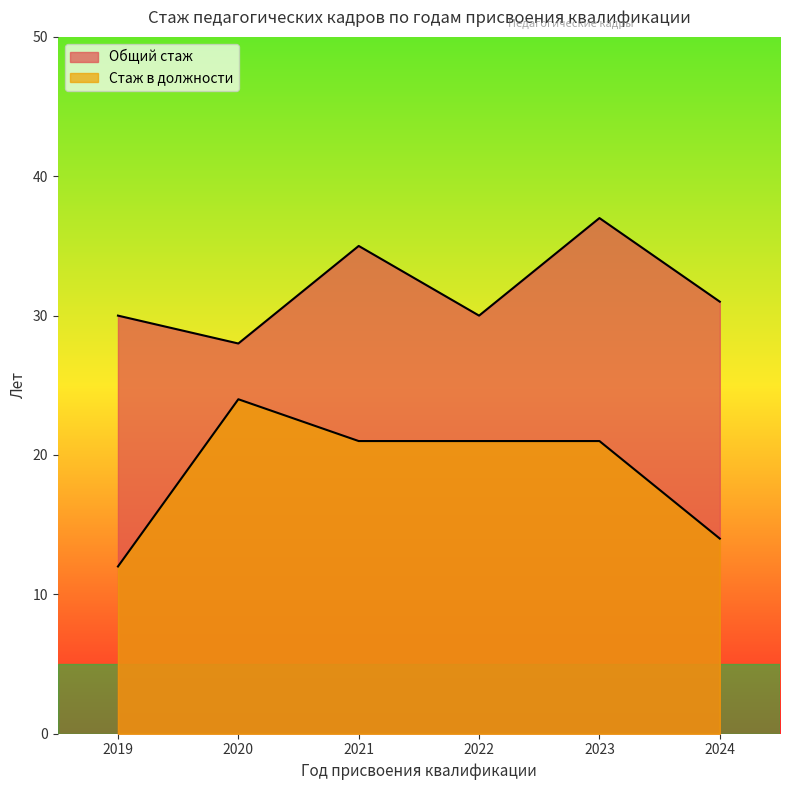

True or false: Стаж в должности and Общий стаж intersect in this chart.

False